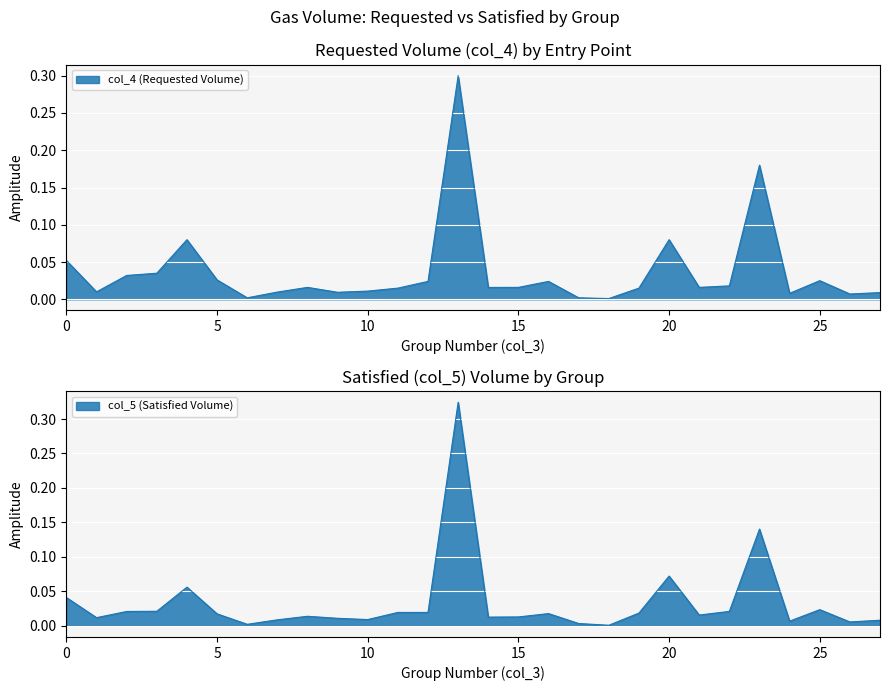

In col_4 (Requested Volume), how many points are higher than both neighbors (excluding endpoints)?

7